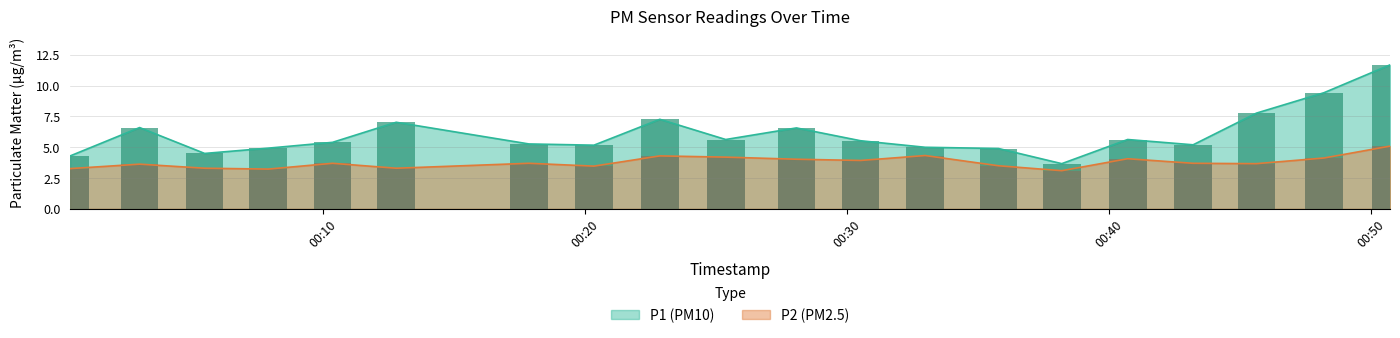

Which series has the widest spread of values?

P1